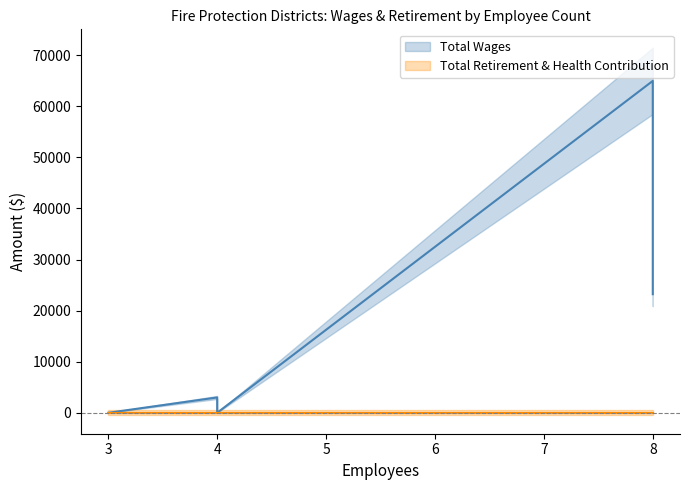

At how many categories does at least one series exceed 37292?

1